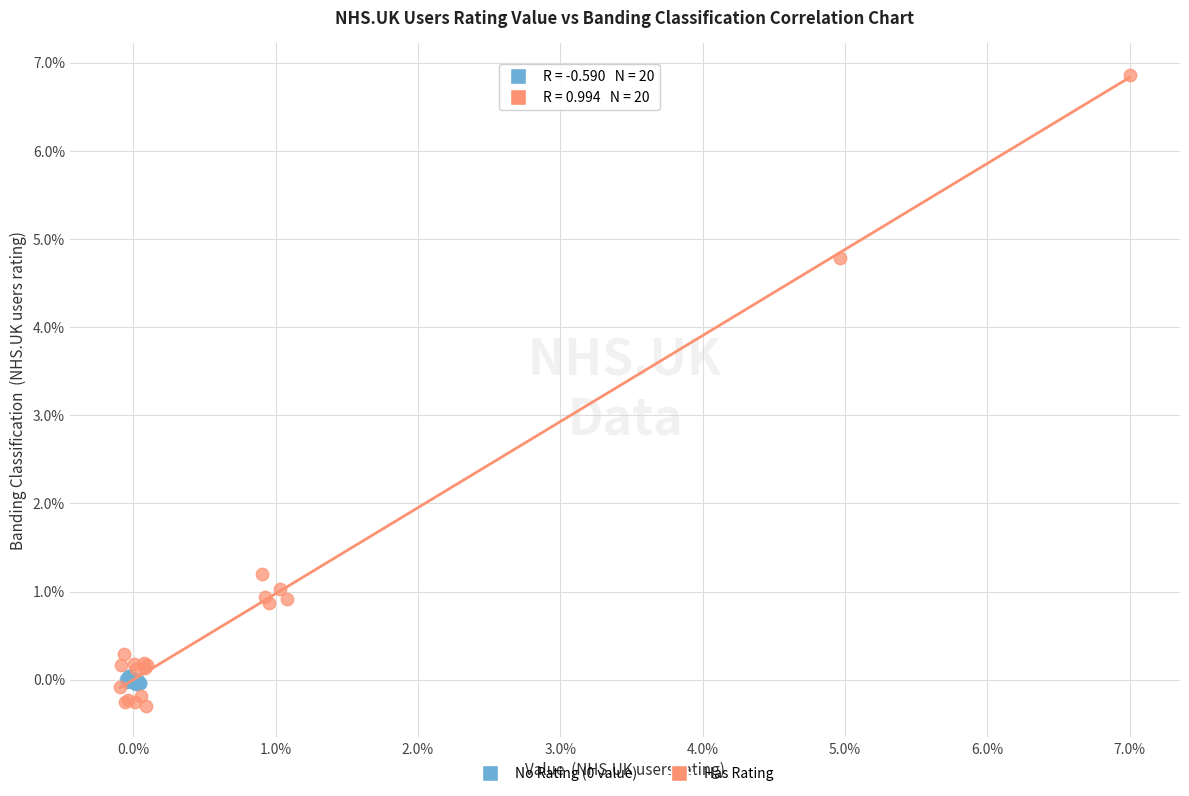

Which series has the largest Y range (max minus min)?

Has Rating